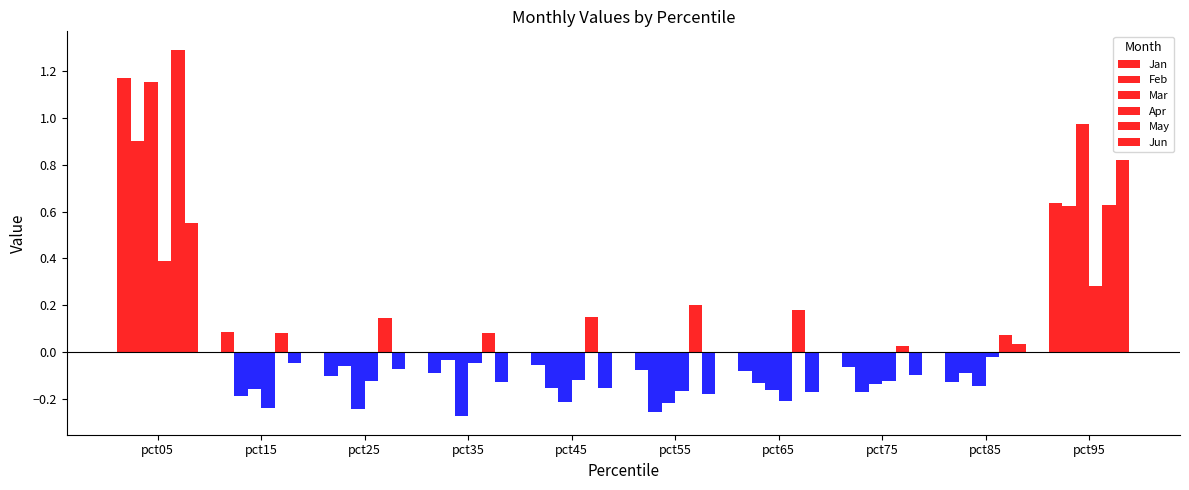

Which has a higher value, pct35 or pct25?

pct35